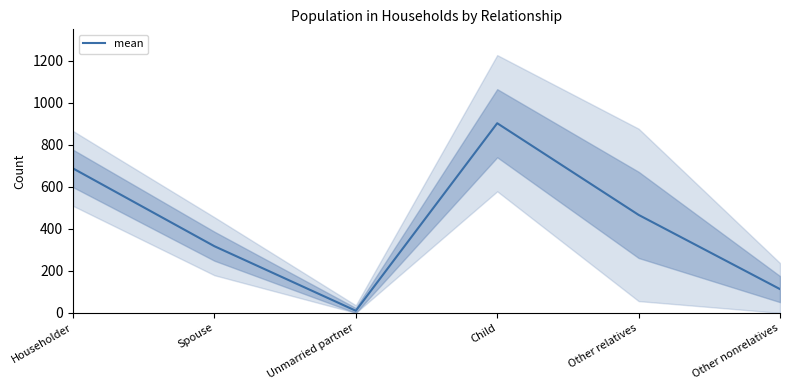

What is the change in value from Spouse to Other nonrelatives?

-204